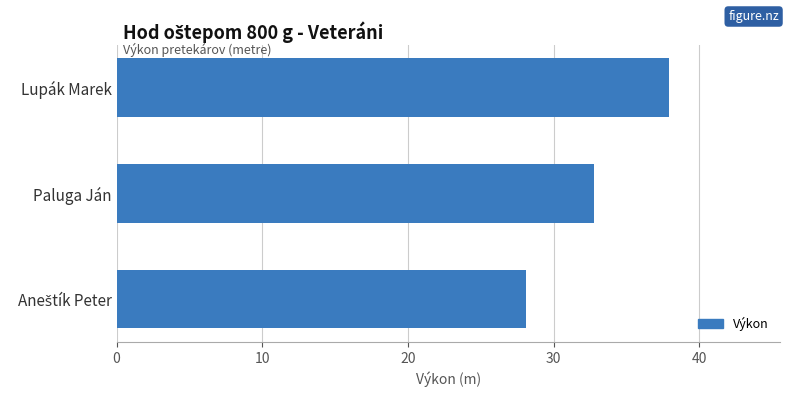

What is the average value?

32.9